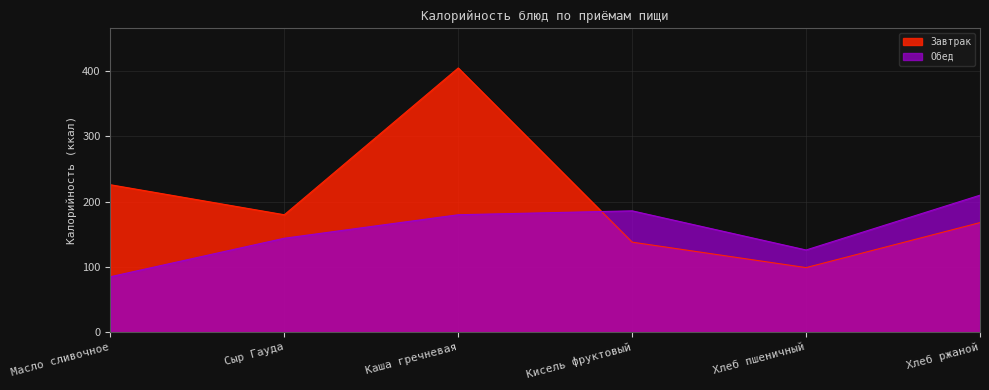

At how many categories does at least one series exceed 116?

6